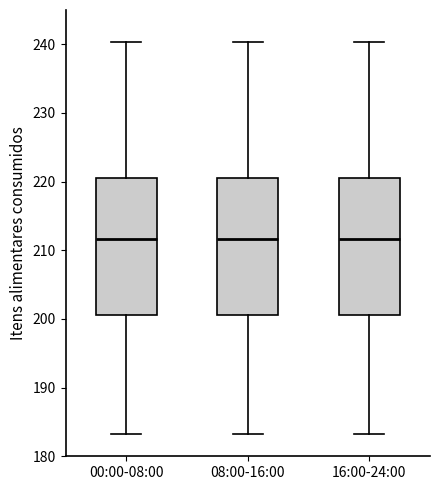

Reading left to right, read every box against the y-axis: the position of its median line, the range the box covers, and the ends of its whiskers. The values are not printed on the chart, so give them approximately, as read against the axis.

00:00-08:00: median 212, box 201 to 221, whiskers 183 to 240
08:00-16:00: median 212, box 201 to 221, whiskers 183 to 240
16:00-24:00: median 212, box 201 to 221, whiskers 183 to 240